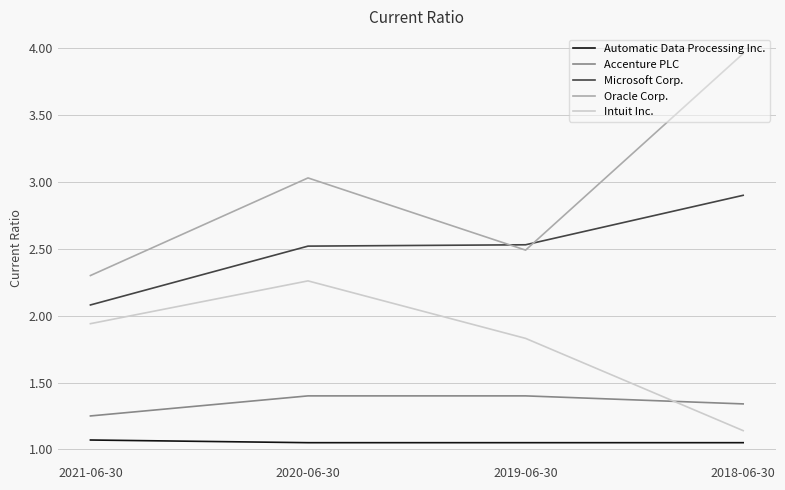

List the labels in order of Intuit Inc. value, largest first.

2020-06-30, 2021-06-30, 2019-06-30, 2018-06-30